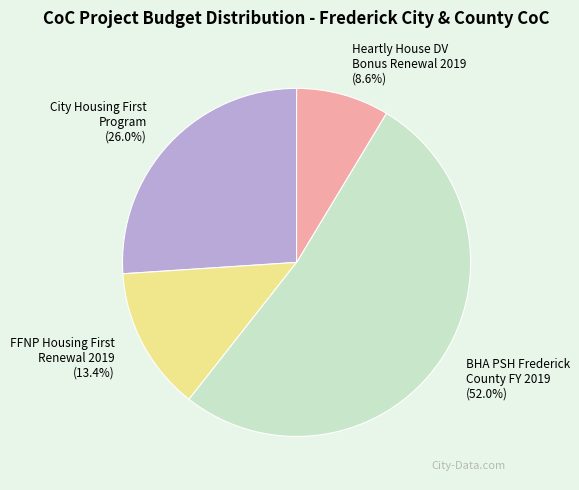

What is the ratio of the value at Heartly House DV Bonus Renewal 2019 to the value at BHA PSH Frederick County FY 2019?

0.2